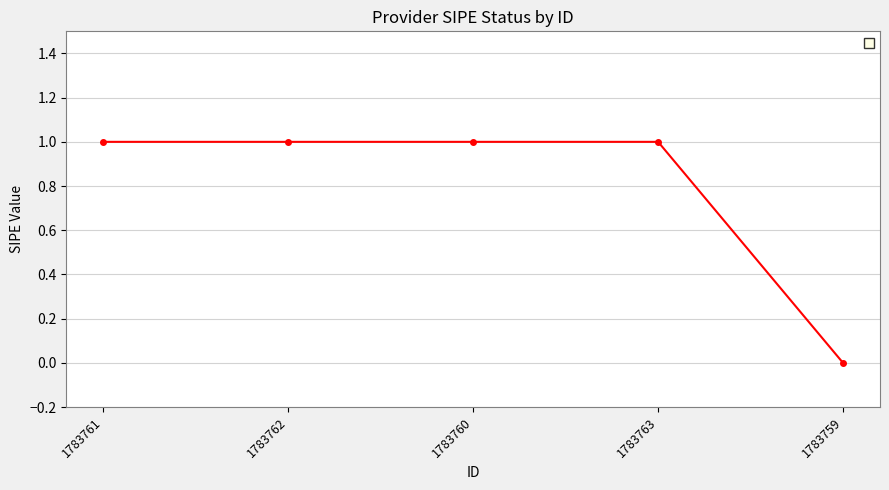

What position from the right is 1783760?

3